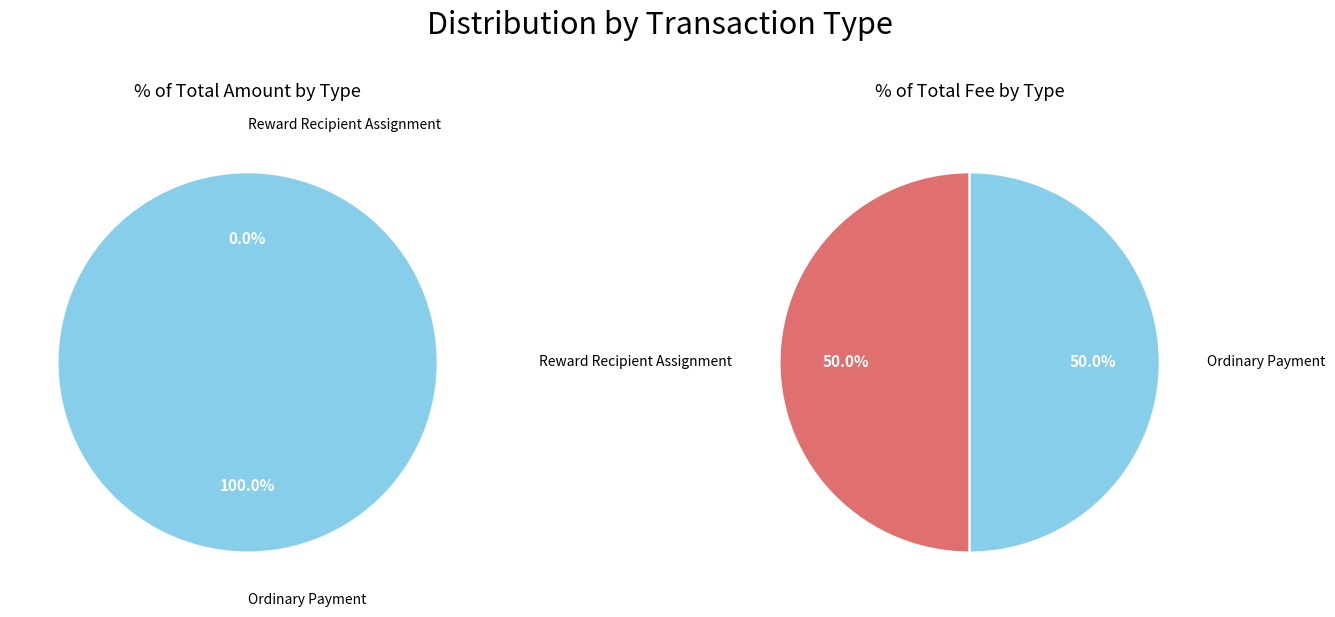

How many slices are in this pie chart?

2